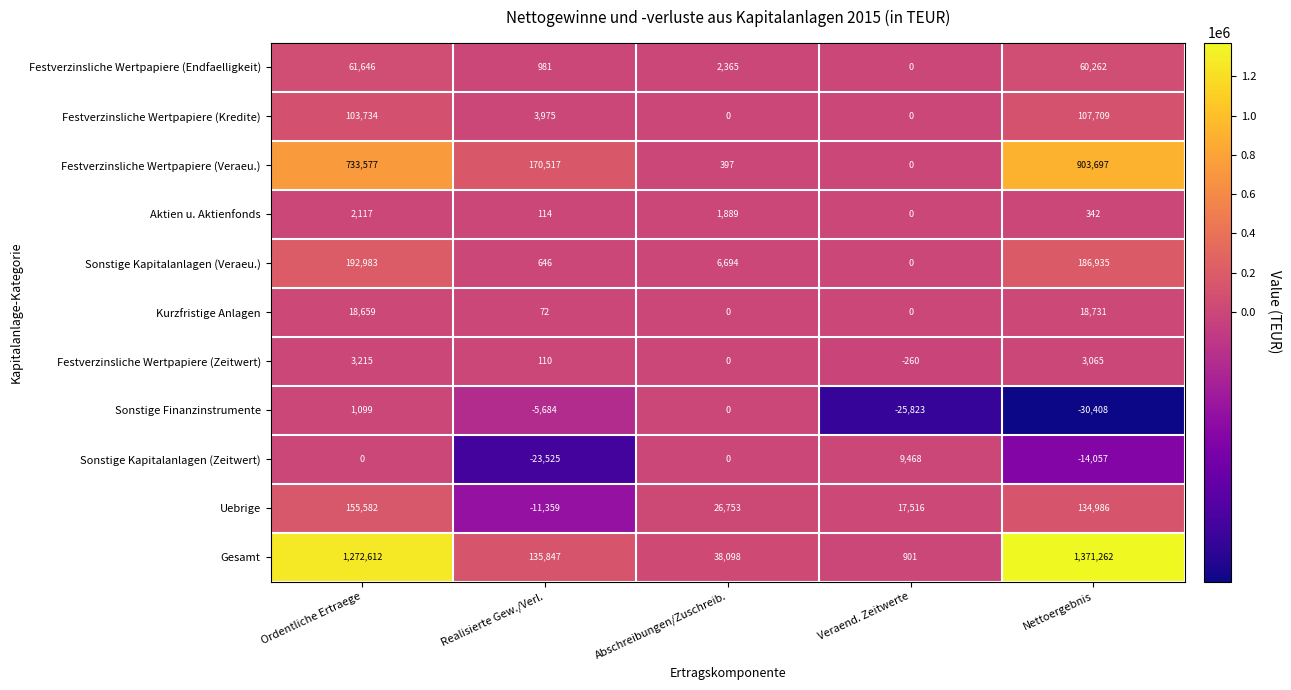

What is the smallest value displayed?

-30408